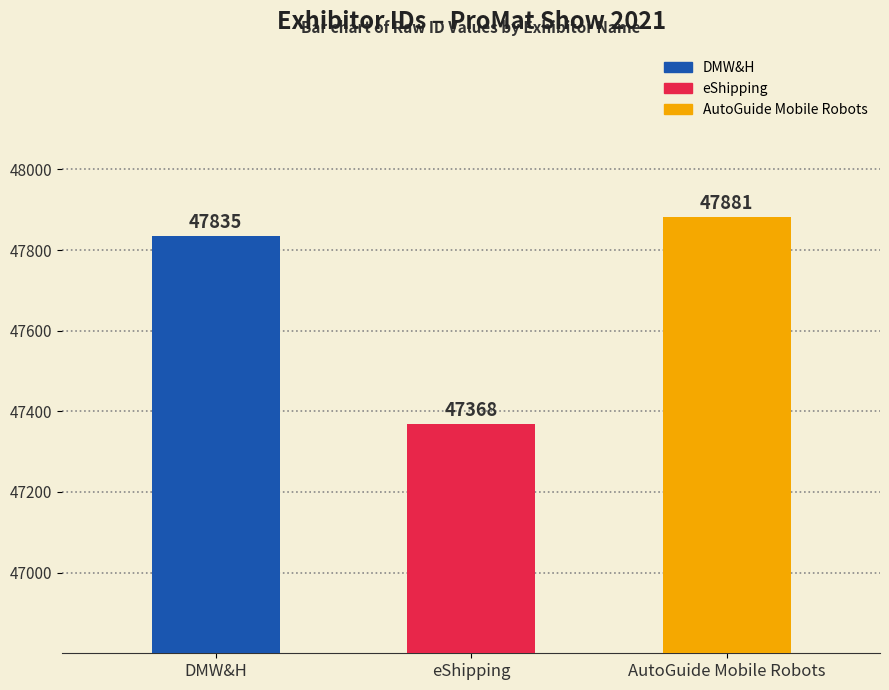

Rank the categories by value from lowest to highest.

eShipping, DMW&H, AutoGuide Mobile Robots